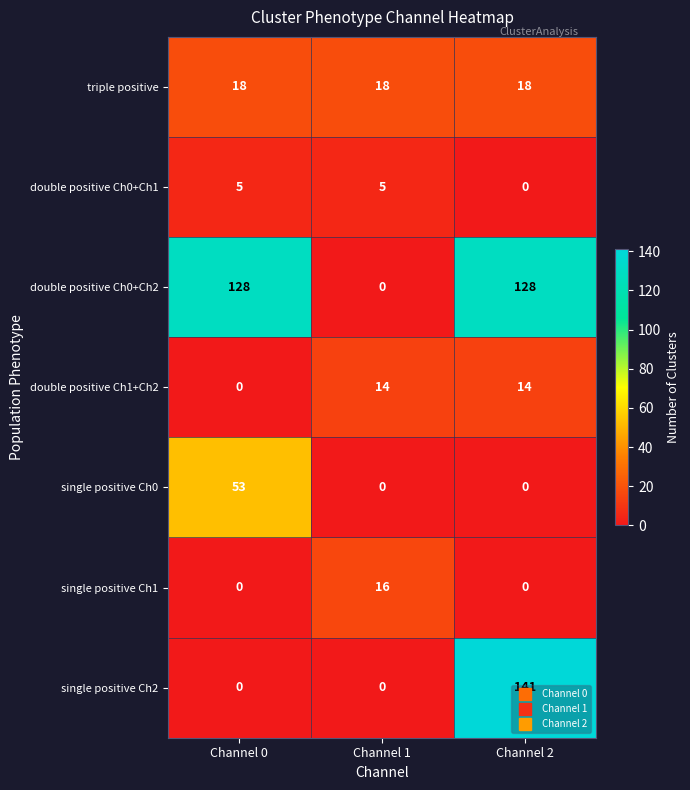

What is the average value of the double positive Ch1+Ch2 series?

9